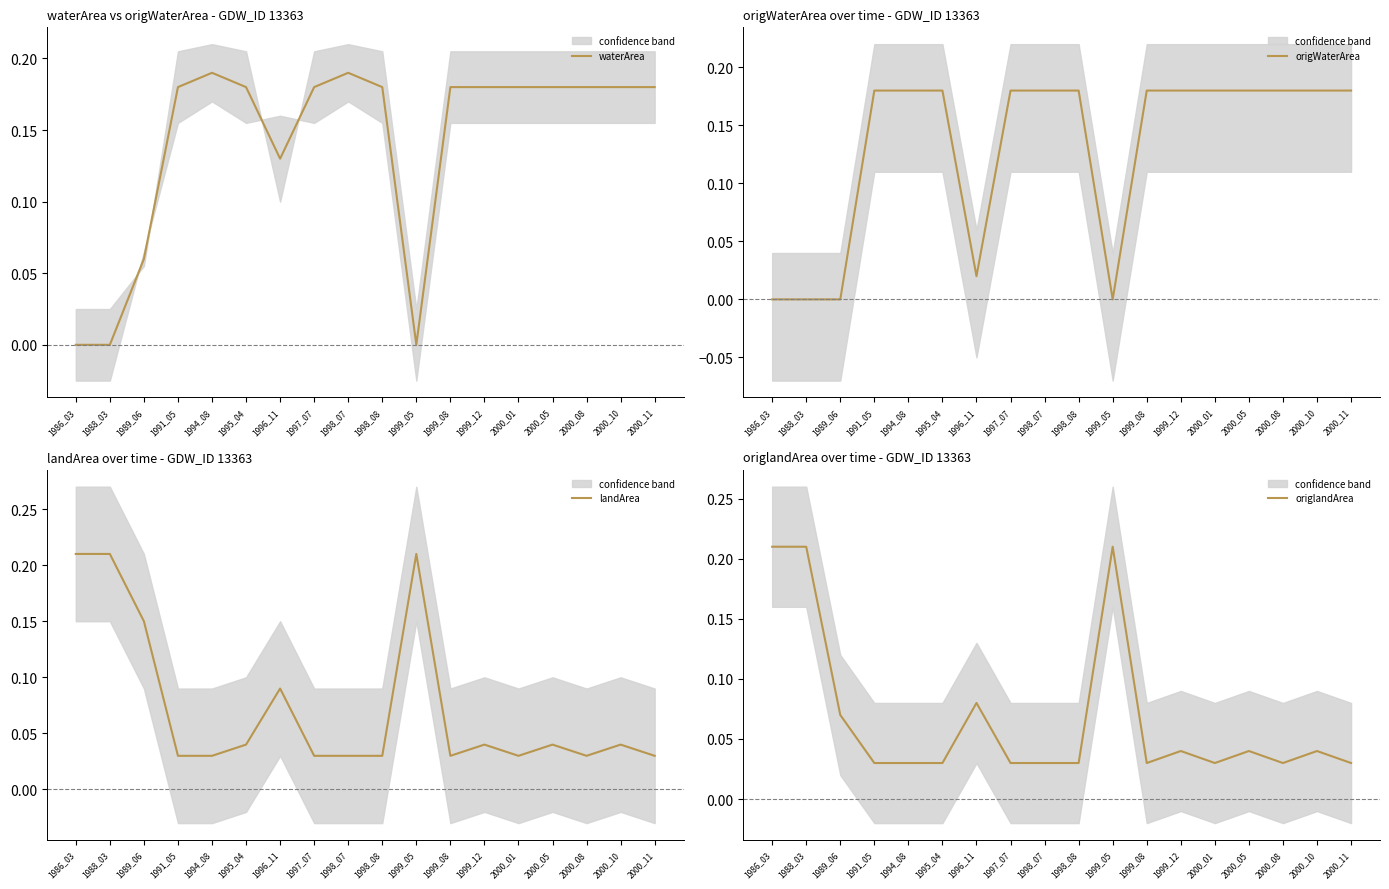

True or false: waterArea and origWaterArea intersect in this chart.

False